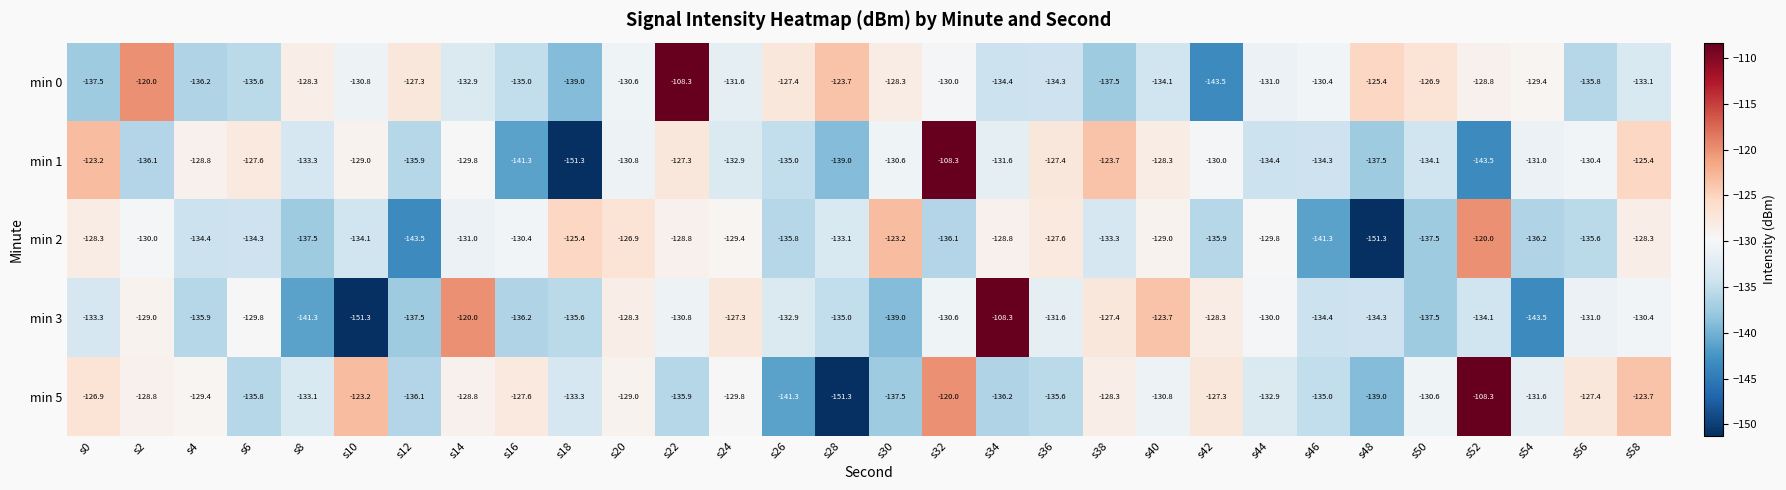

Is the value of min 2 at s22 greater than the value of min 3 at s14?

No